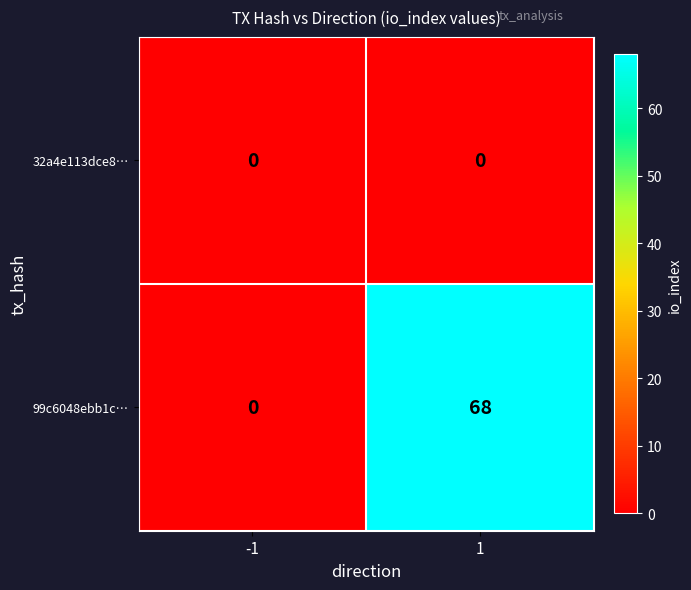

List the series in order of their peak value, lowest first.

32a4e113dce8…, 99c6048ebb1c…